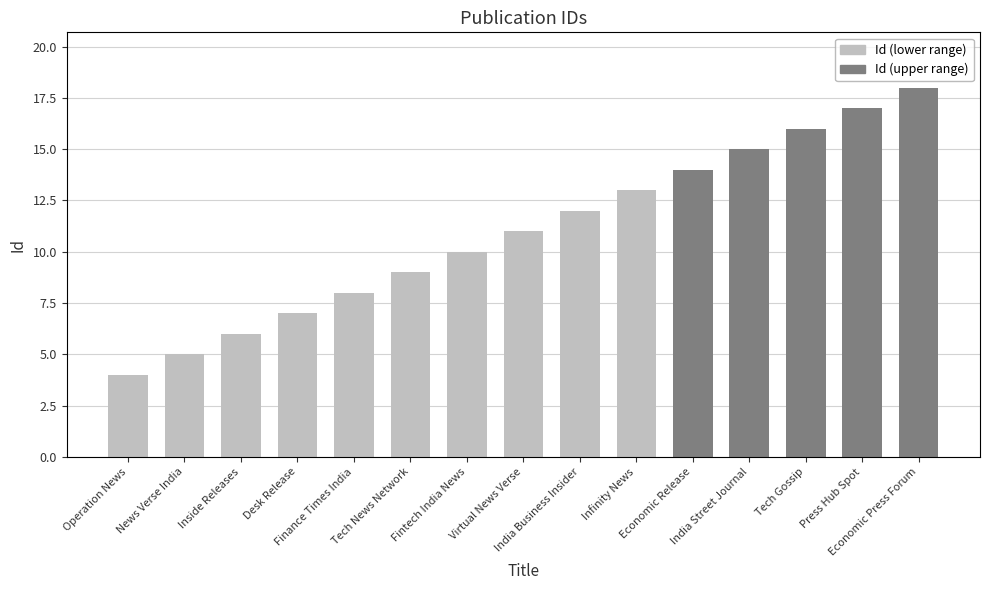

Which has a higher value, Finance Times India or Desk Release?

Finance Times India